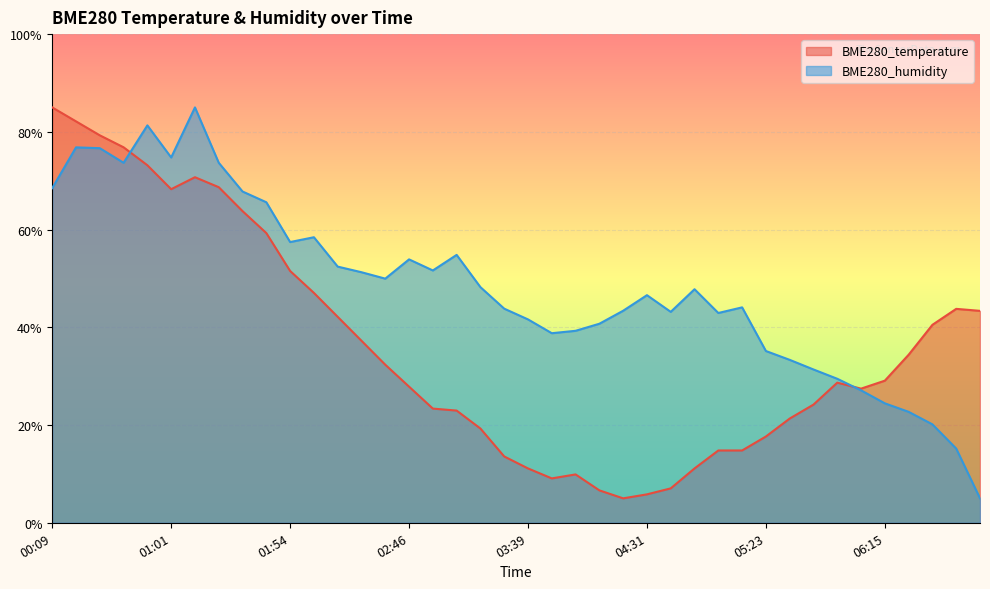

At 02:25, list the series in order from largest to smallest.

BME280_humidity, BME280_temperature